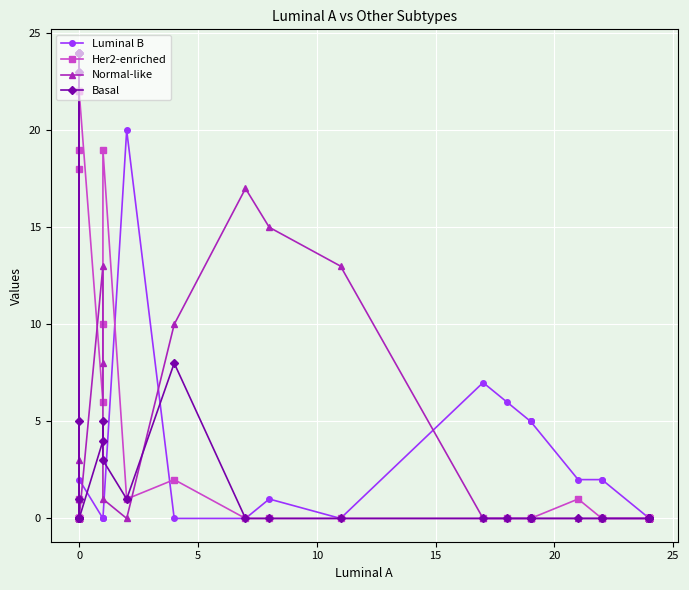

True or false: Her2-enriched has more than 2 points higher than both neighbors.

True